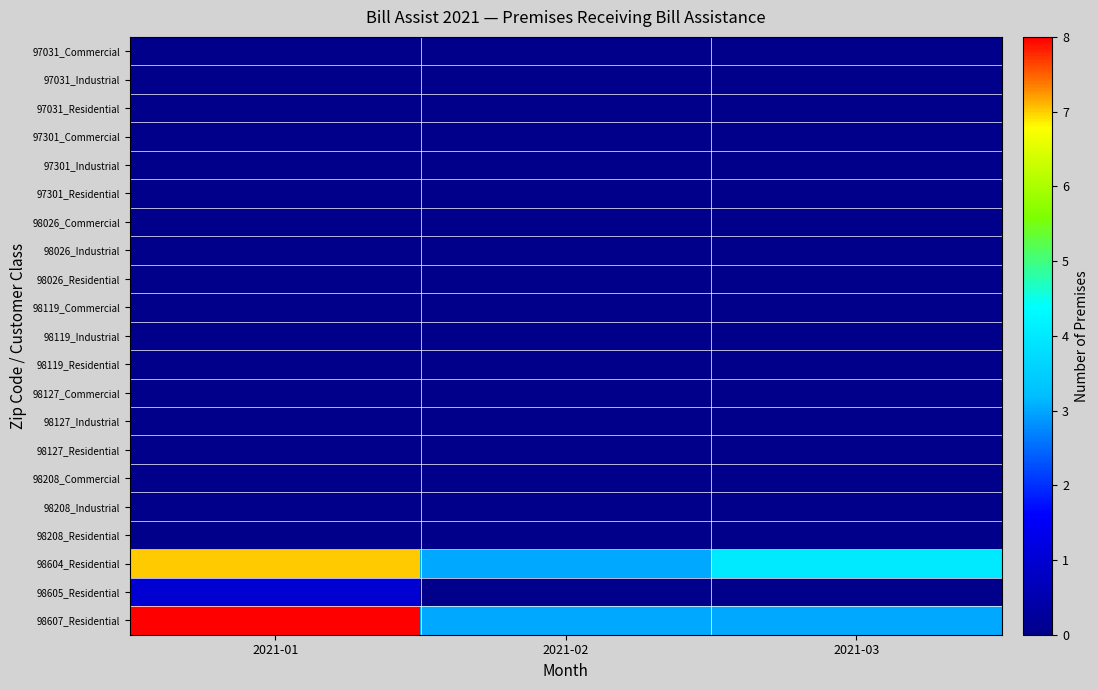

List the series in order of their peak value, lowest first.

97031_Commercial, 97031_Industrial, 97031_Residential, 97301_Commercial, 97301_Industrial, 97301_Residential, 98026_Commercial, 98026_Industrial, 98026_Residential, 98119_Commercial, 98119_Industrial, 98119_Residential, 98127_Commercial, 98127_Industrial, 98127_Residential, 98208_Commercial, 98208_Industrial, 98208_Residential, 98605_Residential, 98604_Residential, 98607_Residential